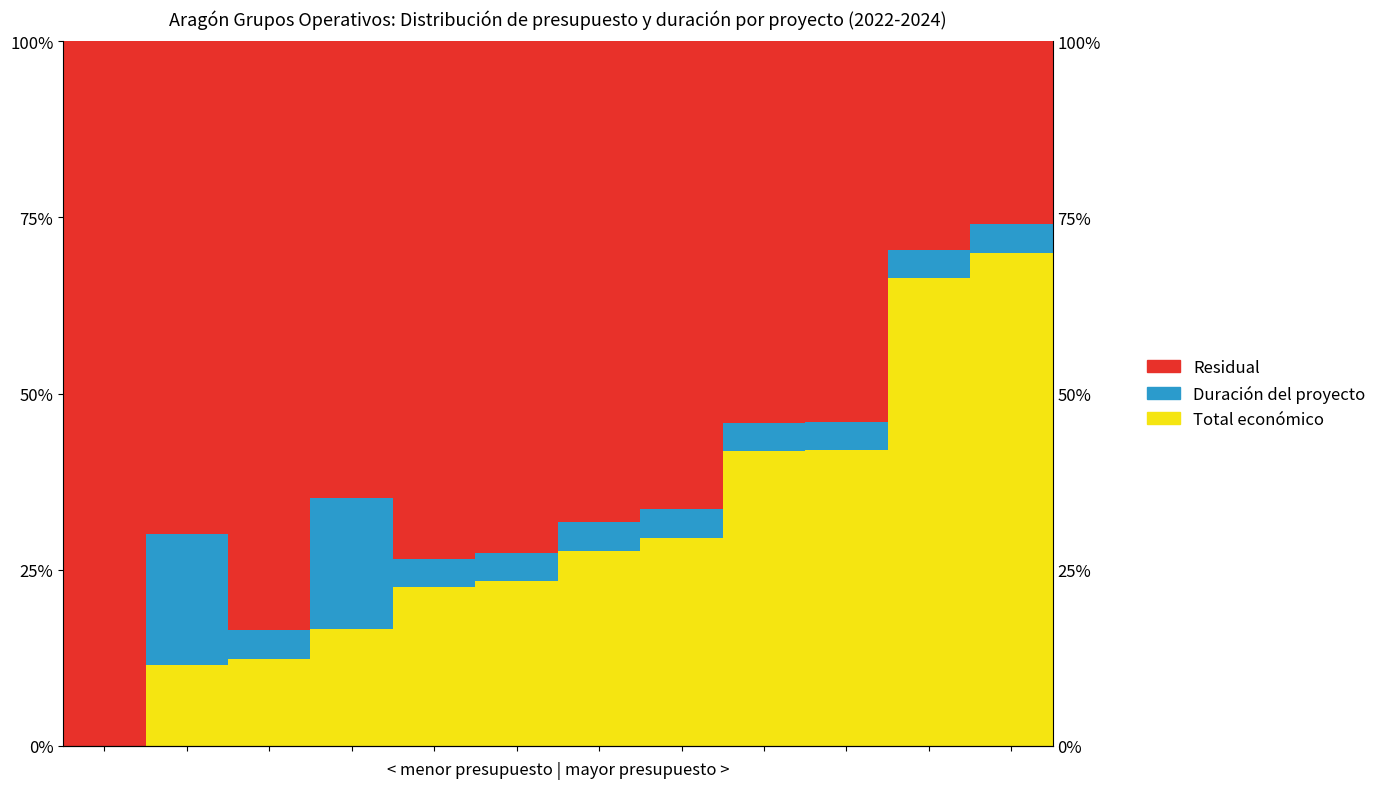

What is the value of the Duración del proyecto bar at the 10th from the left?

4.0